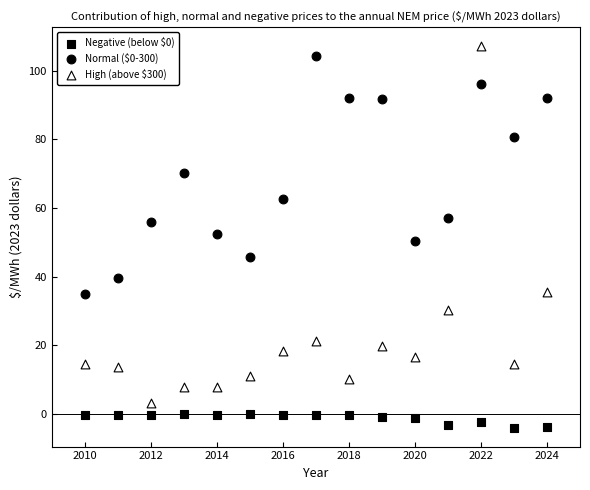

How many points are shown in the scatter plot?

45